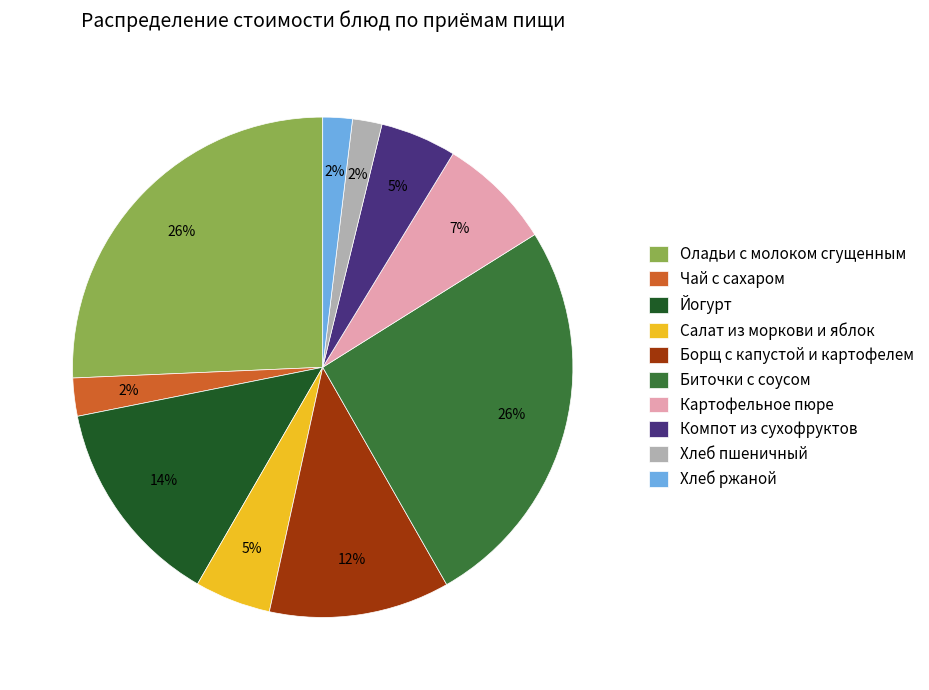

To the nearest percent, what is the combined percentage of Картофельное пюре and Биточки с соусом?

33%